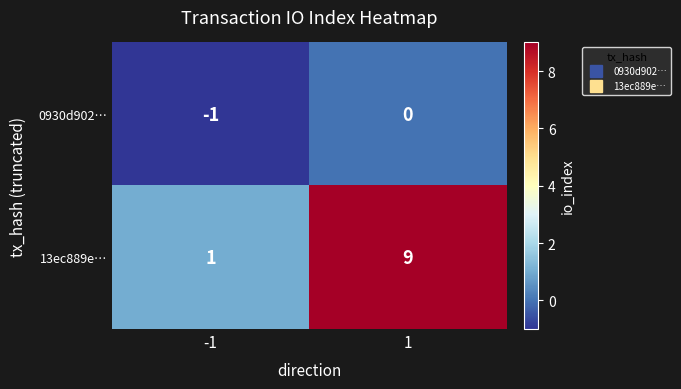

The 13ec889e… series shows 2 at 1. True or false?

False